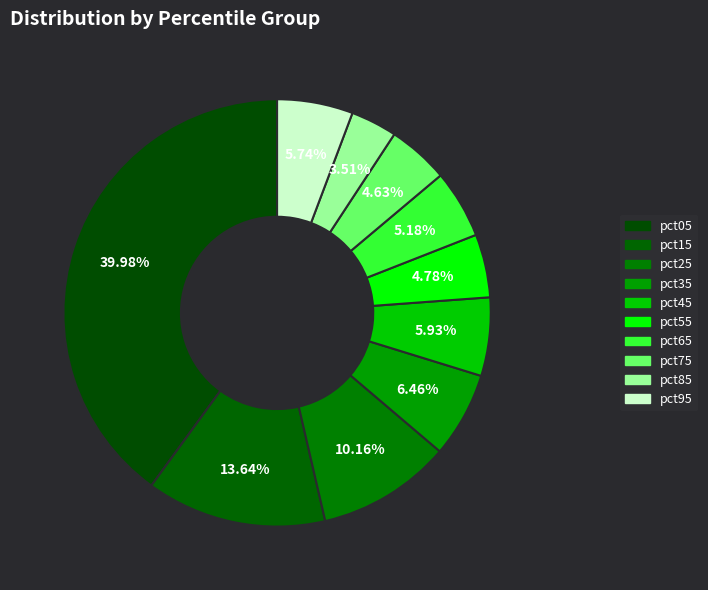

Does pct95 represent more than half of the total?

No